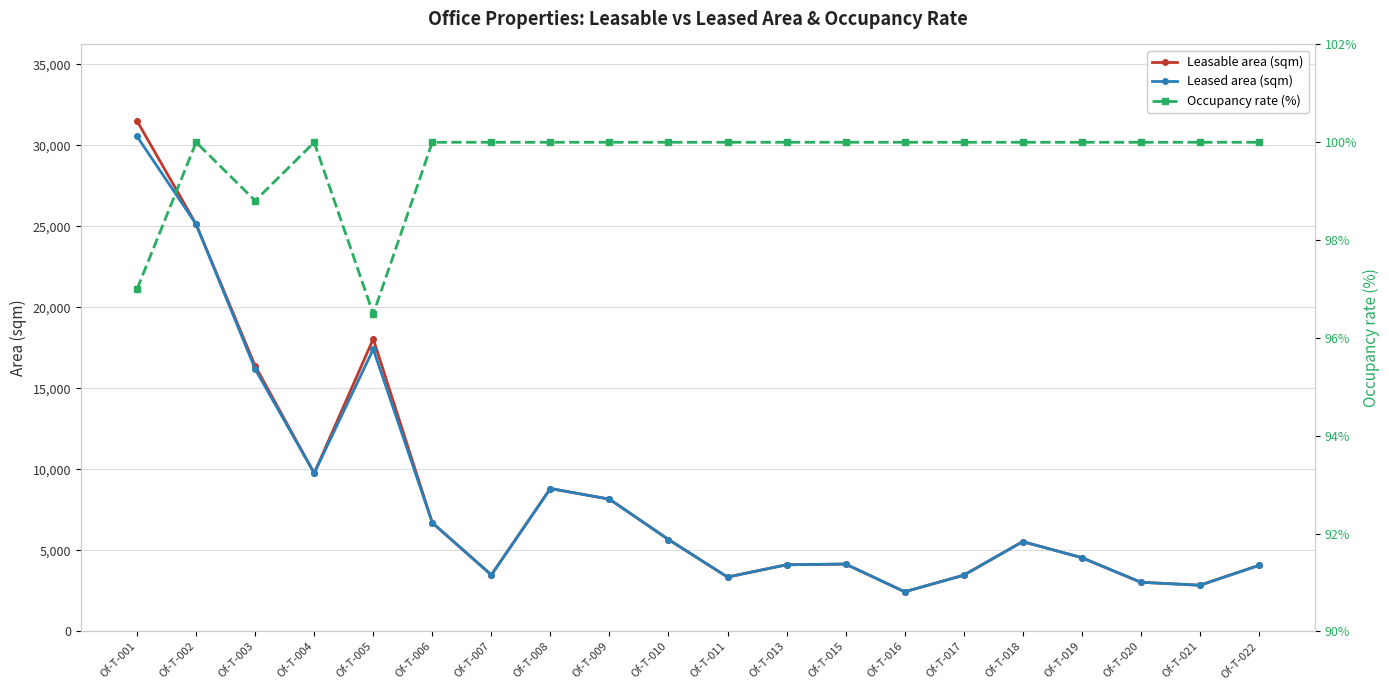

Which category has the highest value in the Leasable area (sqm) series?

Of-T-001